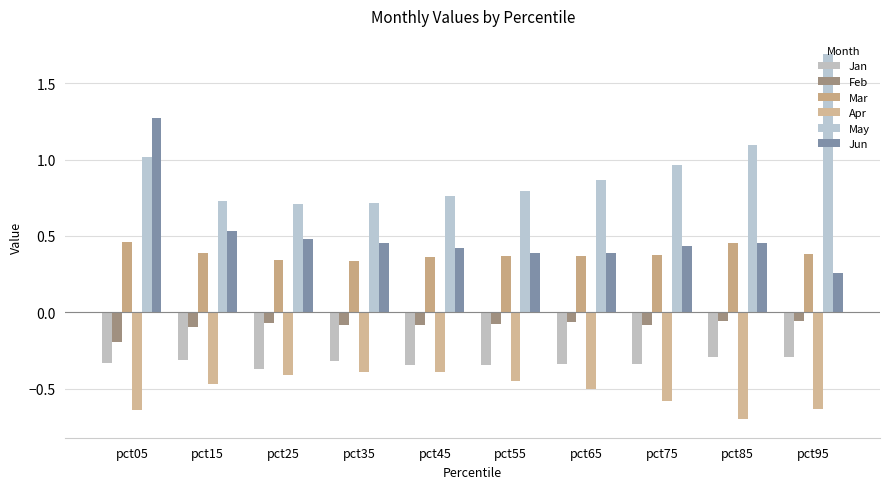

List the labels in order of May value, largest first.

pct95, pct85, pct05, pct75, pct65, pct55, pct45, pct15, pct35, pct25